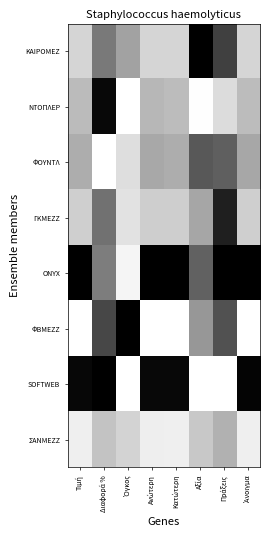

At which category does the chart reach its peak across all series?

Αξία